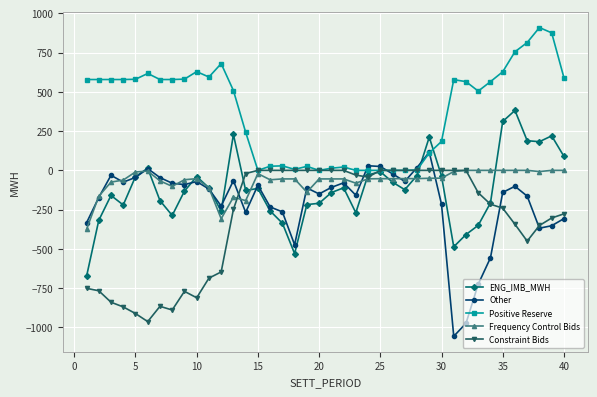

What is the value of the Constraint Bids point at the 4th from the left?

-869.5